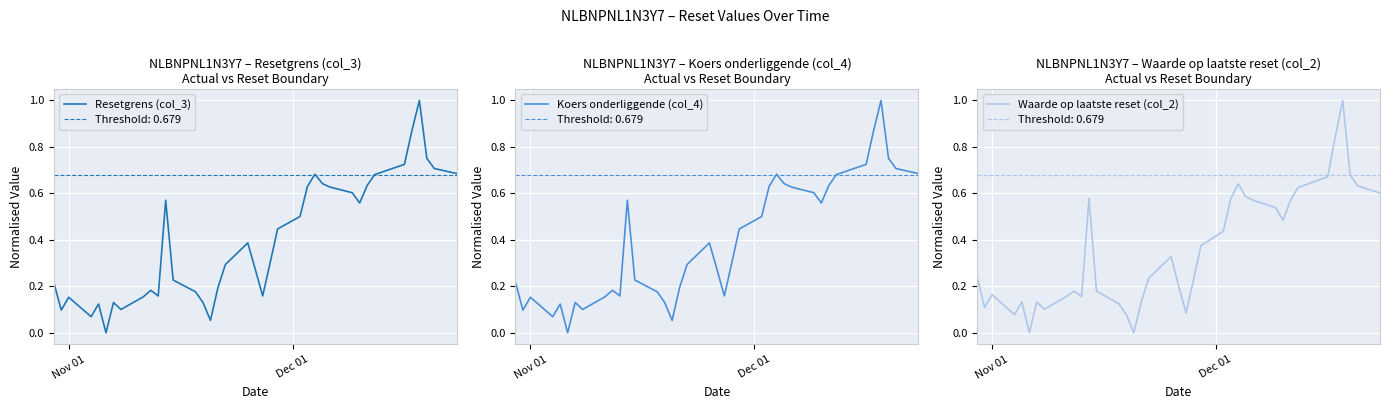

In Koers onderliggende (col_4), how many points are higher than both neighbors (excluding endpoints)?

8